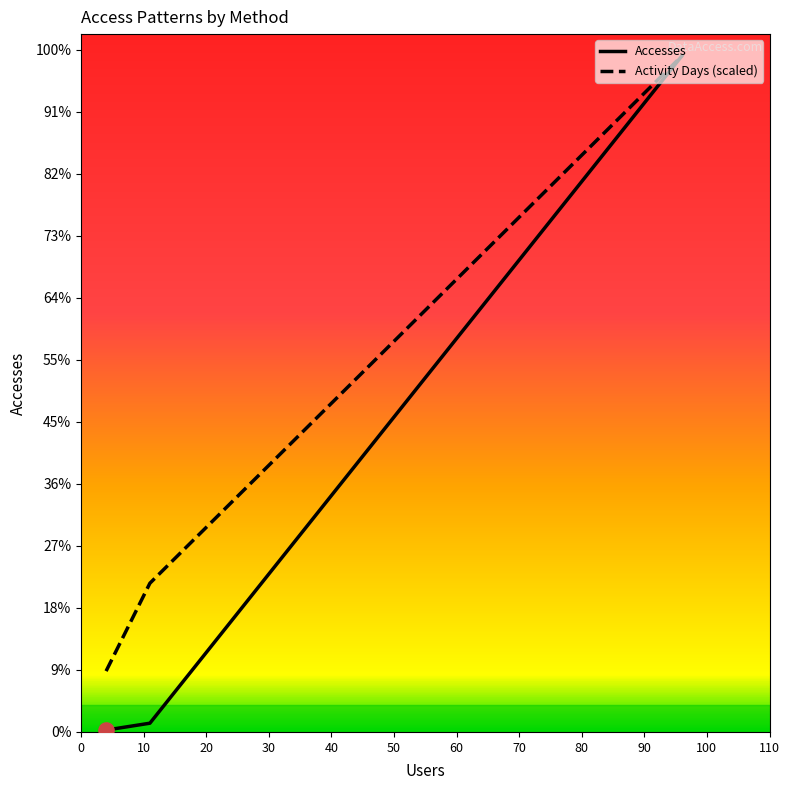

Which series reaches the minimum Y coordinate?

Accesses